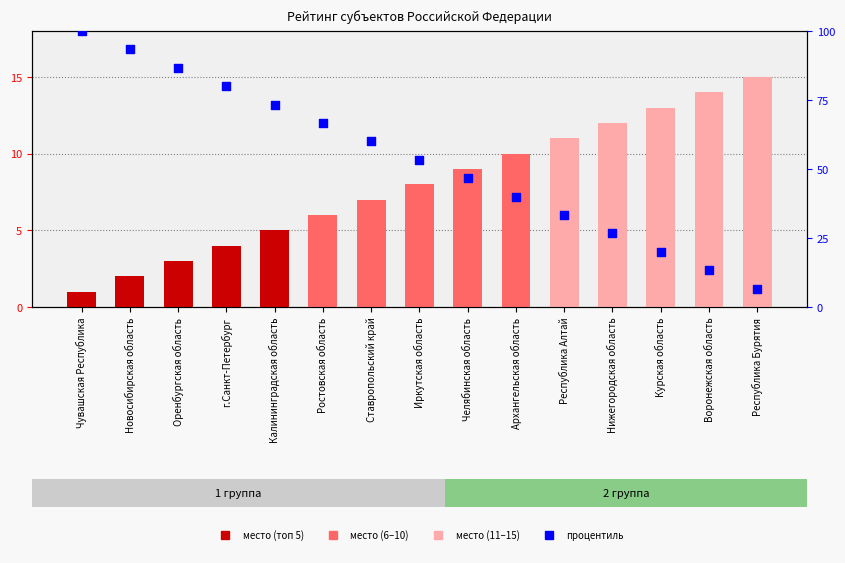

At which category is the sum across all series the highest?

Чувашская Республика